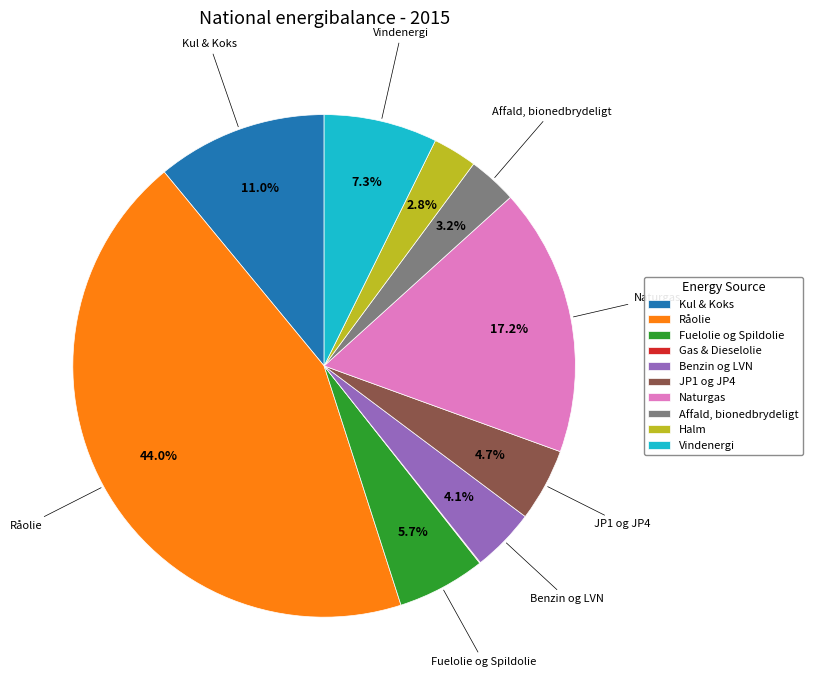

What percentage do Benzin og LVN and Naturgas together represent?

21.3%